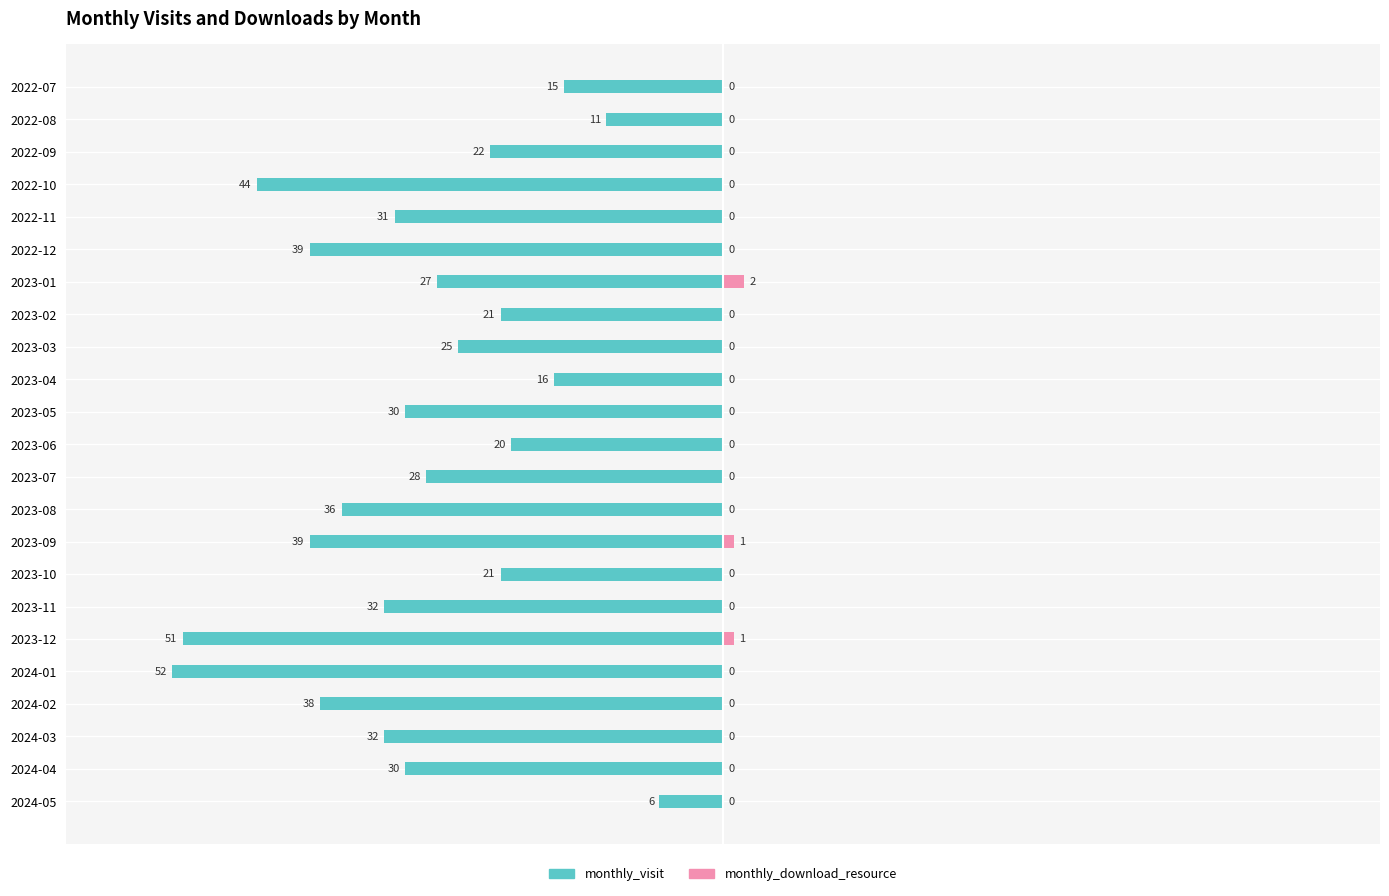

How many monthly_download_resource values are between 0 and 1?

22